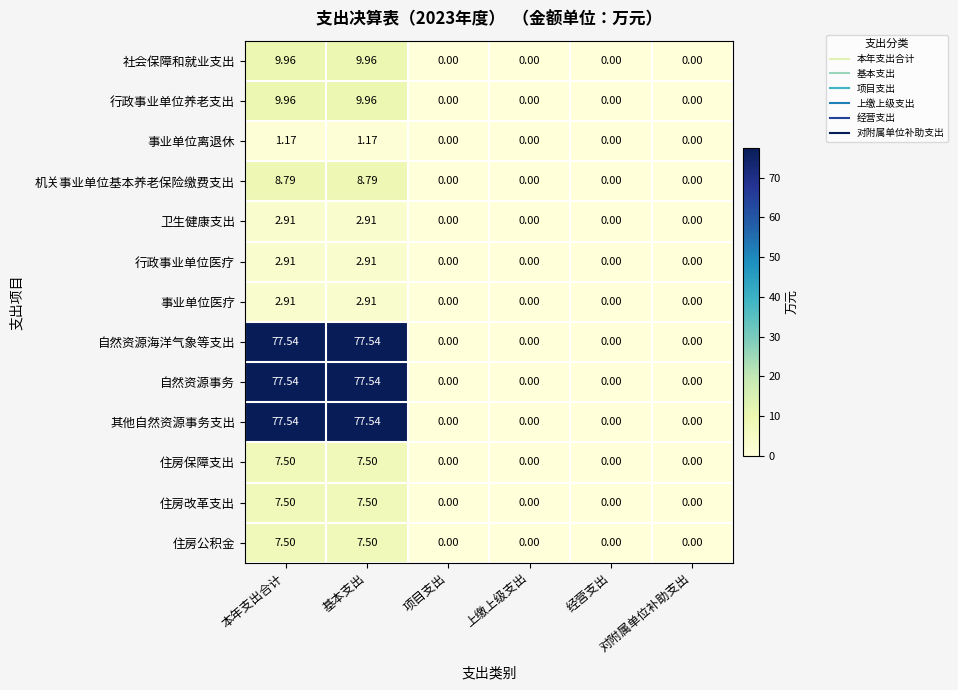

Is the value of 行政事业单位医疗 at 对附属单位补助支出 greater than the value of 事业单位离退休 at 基本支出?

No